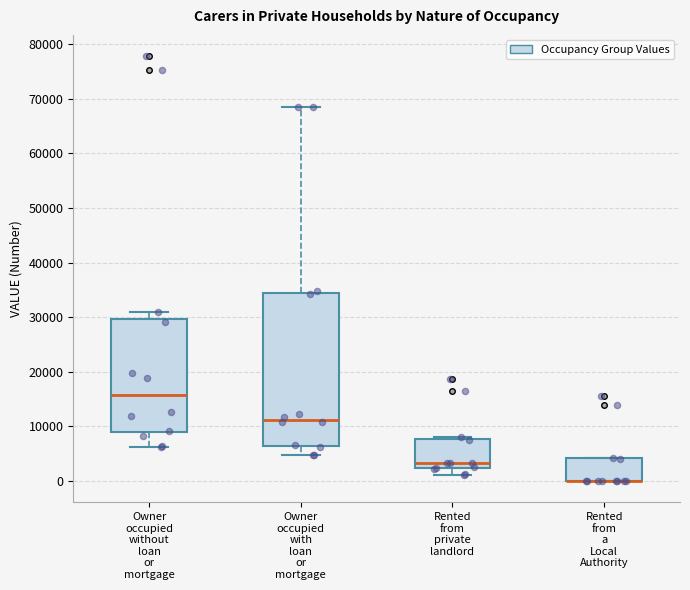

Reading left to right, transcribe this box plot: for each box, give where its median line is, the range the box spans, and where its two whiskers end, as read against the y-axis. The values are not printed on the chart, so give them approximately, as read against the axis.

Owner occupied without loan or mortgage: median 16000, box 9000 to 30000, whiskers 6000 to 31000
Owner occupied with loan or mortgage: median 11000, box 6000 to 34000, whiskers 5000 to 69000
Rented from private landlord: median 3000, box 2000 to 8000, whiskers 1000 to 8000 (just above the box's upper edge)
Rented from a Local Authority: median 0 (drawn on the box's lower edge), box 0 to 4000, whiskers 0 to 4000